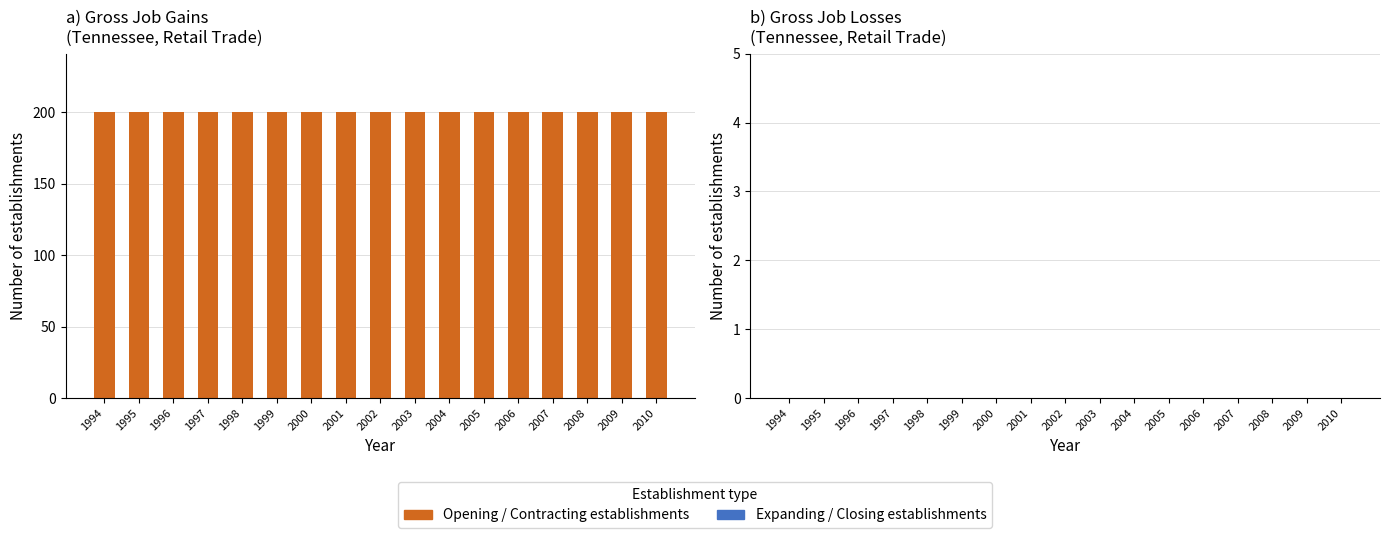

At how many categories does at least one series exceed 46?

17